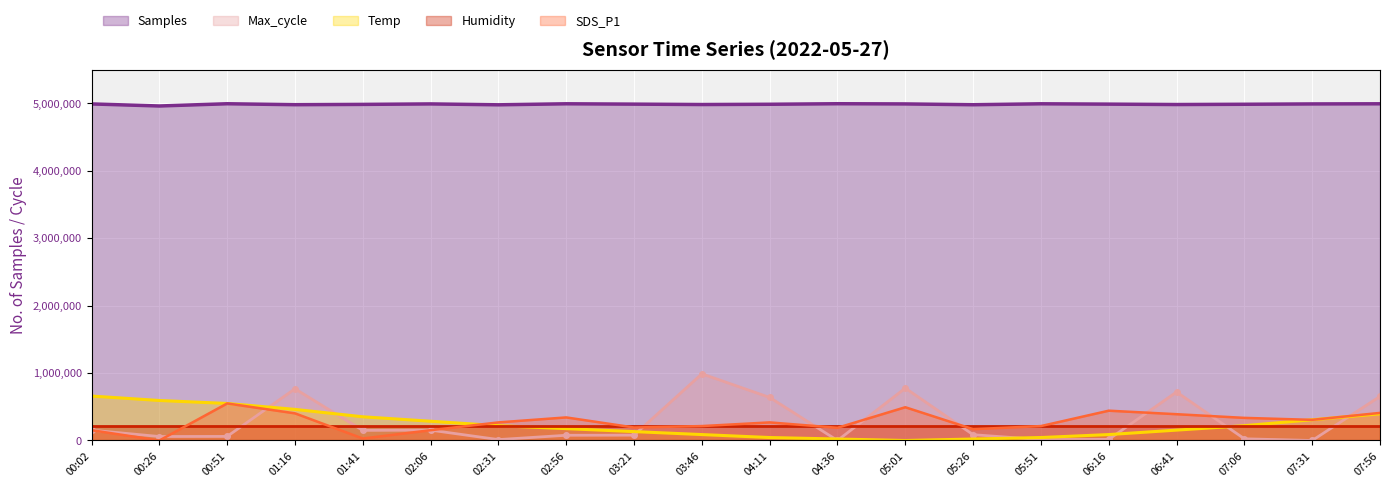

What is the greatest value displayed?

4991000.0